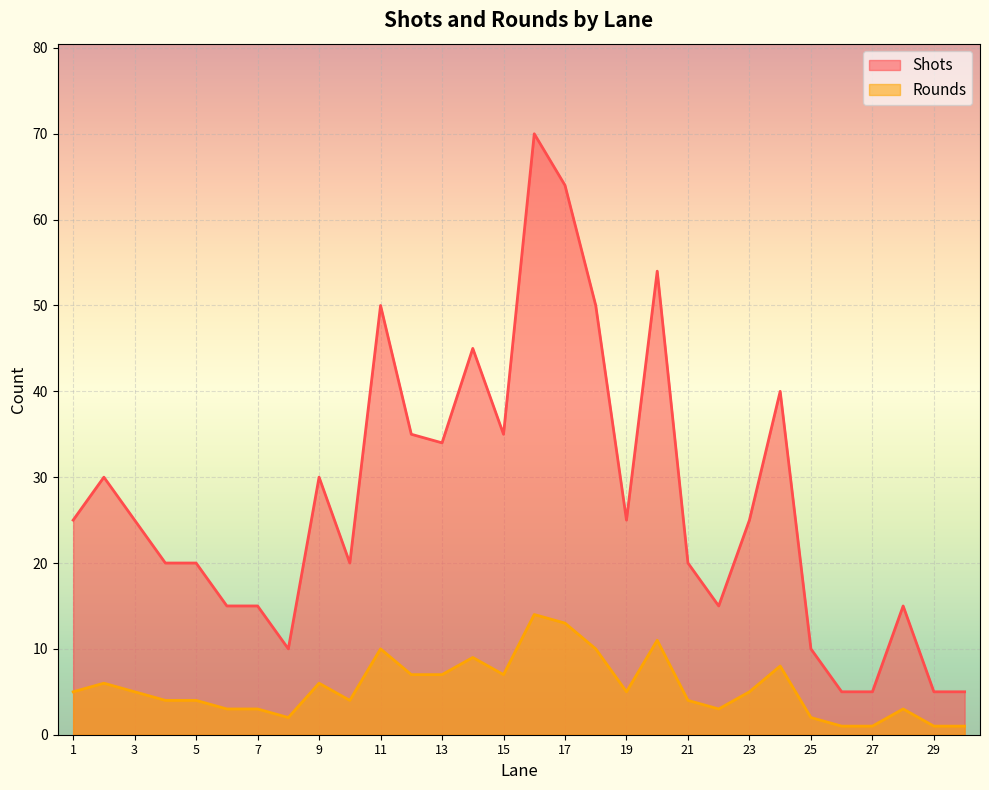

What is the difference between the maximum and minimum values in the Shots series?

65